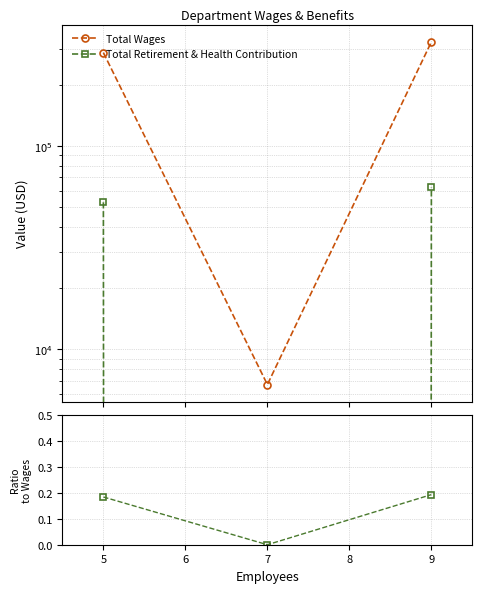

Between 9 and 5, which is larger?

9